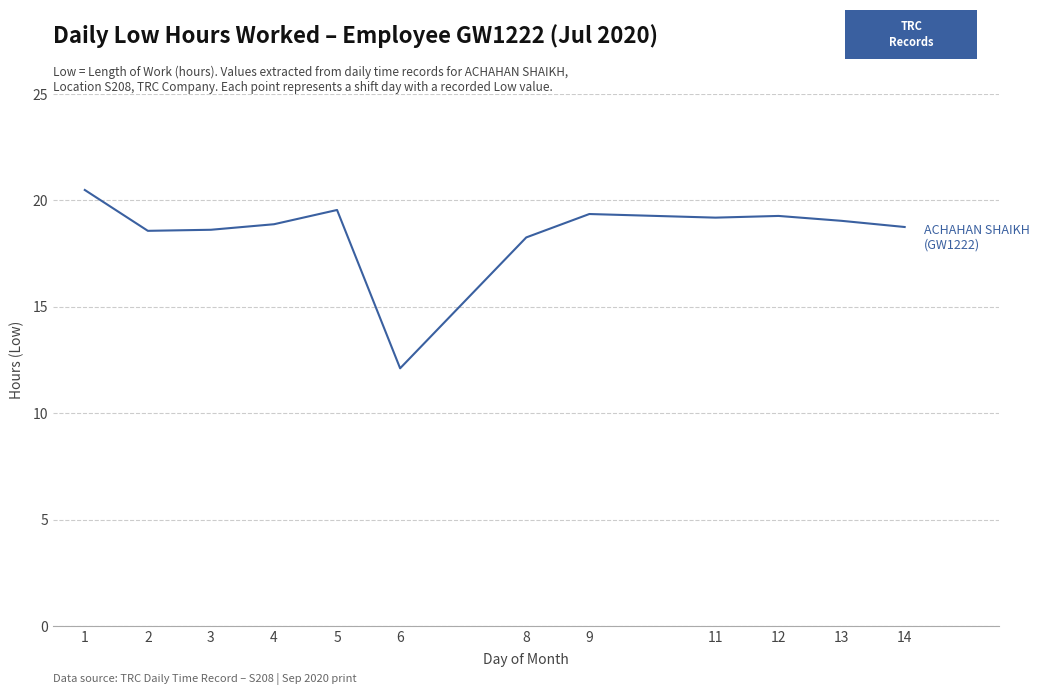

What is the average value?

18.5